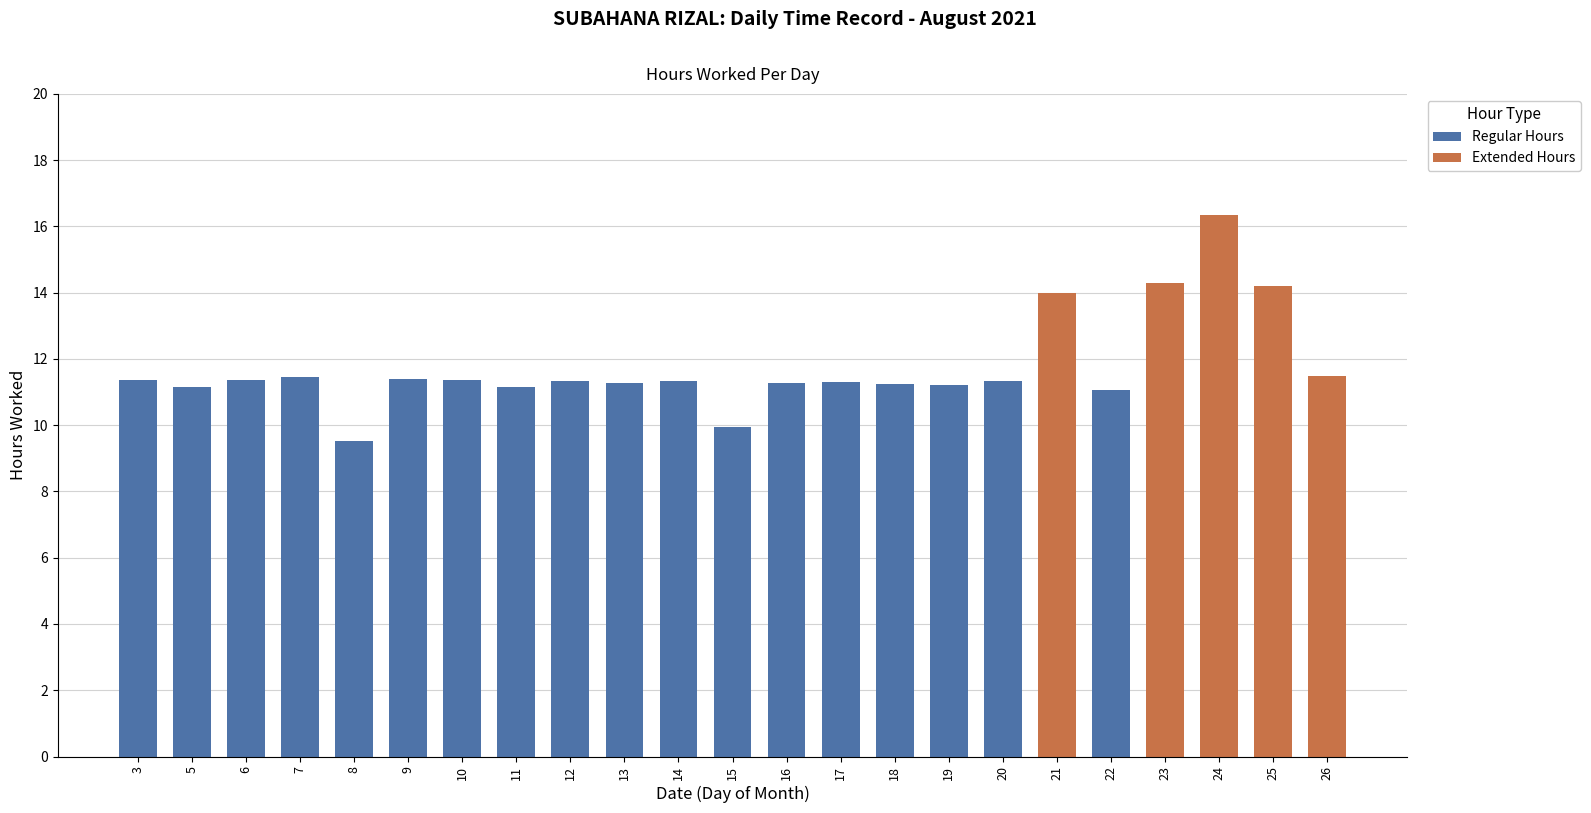

True or false: the data shows 15.9 at 19.

False